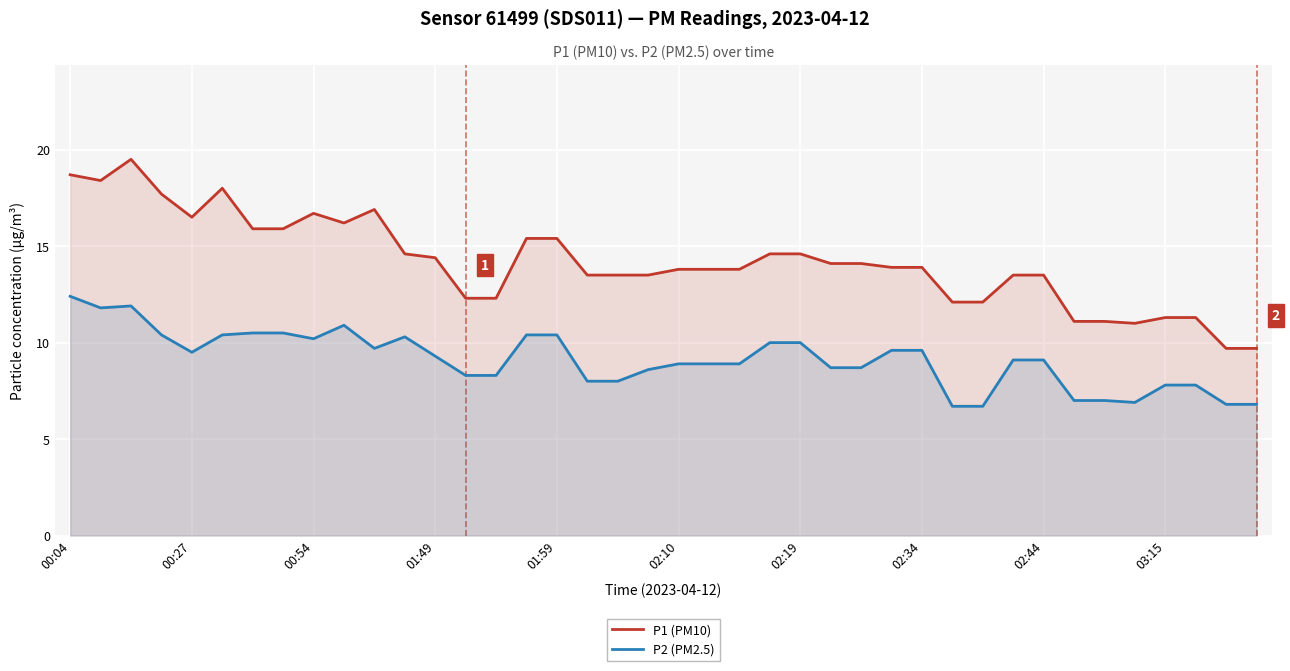

What is the minimum value shown in the chart?

6.7